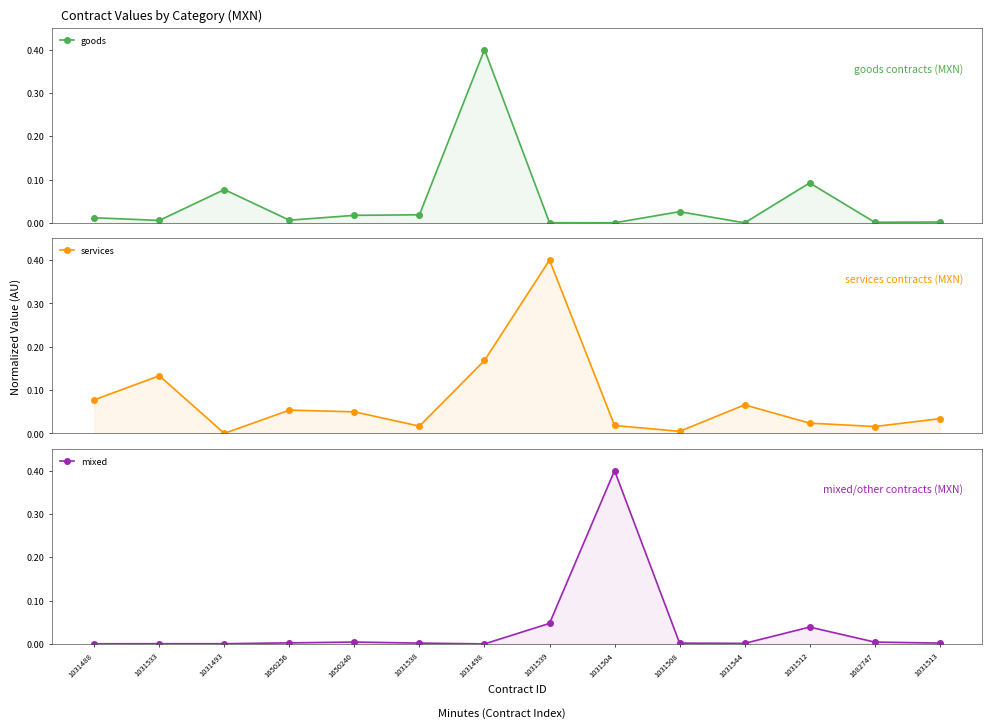

How many positive values does the services series have?

13